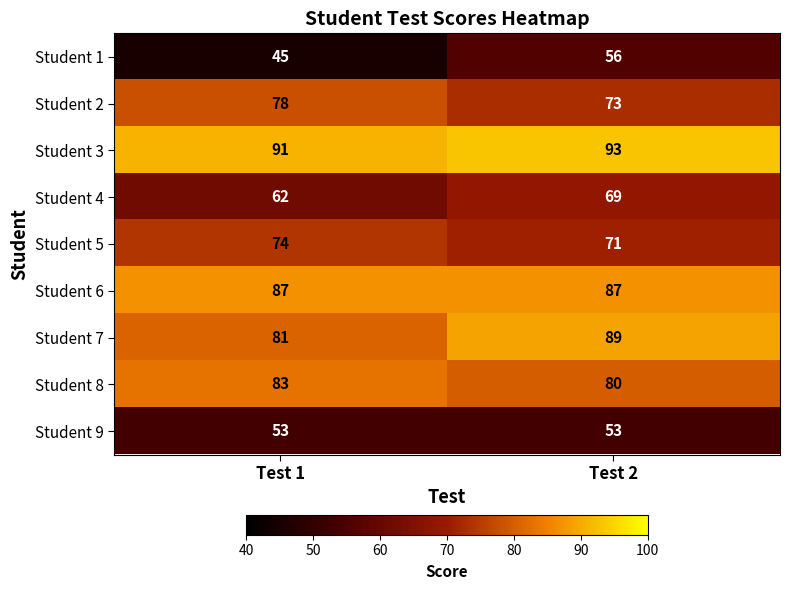

What is the minimum value shown in the chart?

45